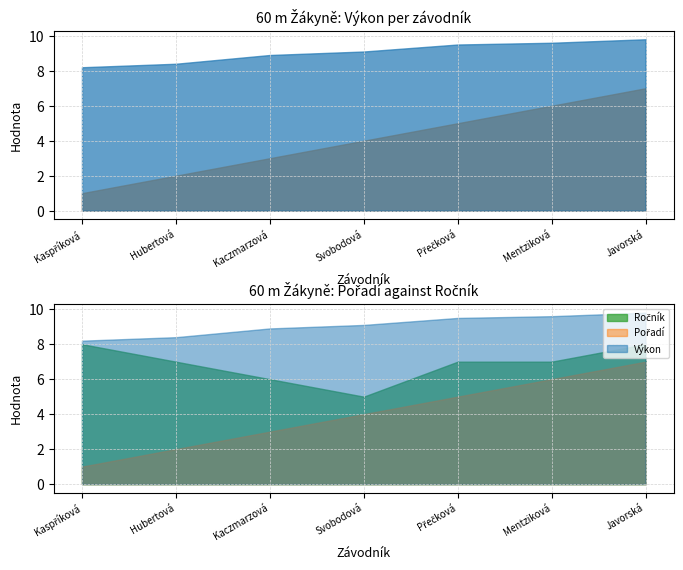

At which category is the sum across all series the highest?

Javorská Viktorie